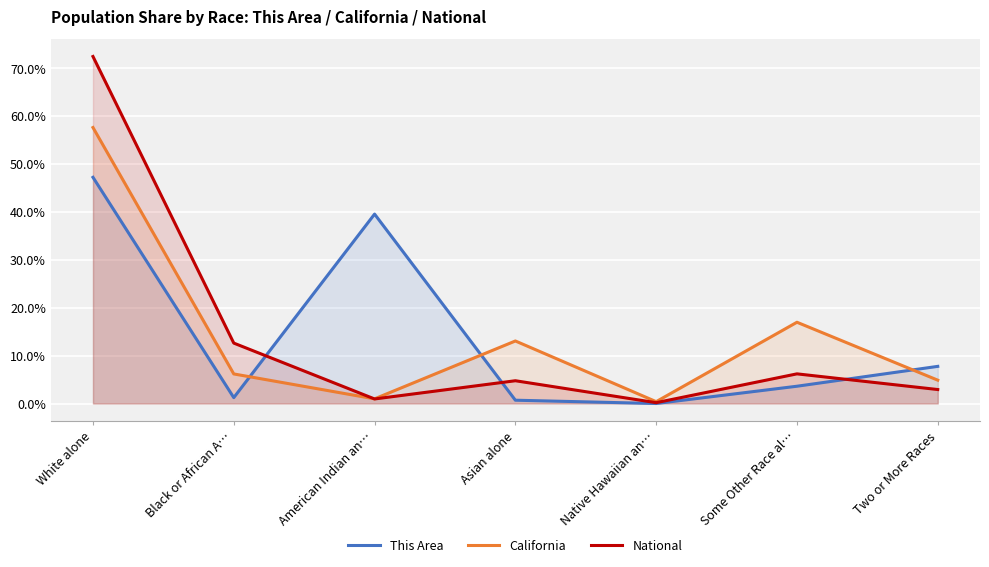

What are all the series names shown in the legend?

This Area, California, National